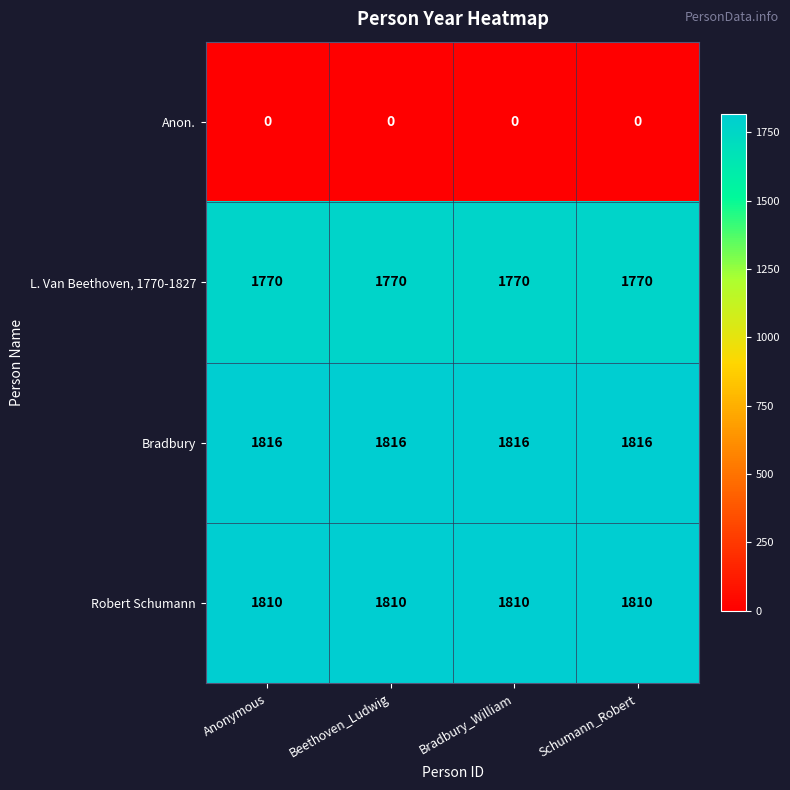

Rank the series at Beethoven_Ludwig from lowest to highest value.

Anon., L. Van Beethoven, 1770-1827, Robert Schumann, Bradbury